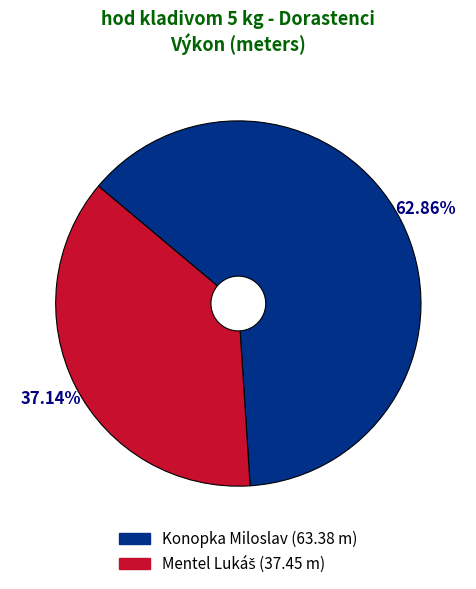

What is the majority slice?

Konopka Miloslav